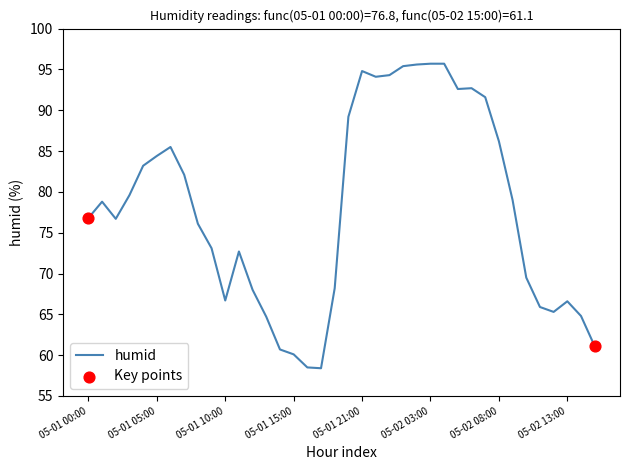

What is the smallest value displayed?

58.4